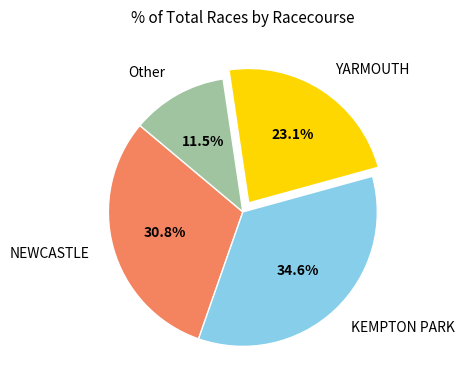

To the nearest percent, what is the difference between the KEMPTON PARK and YARMOUTH slice percentages?

12%